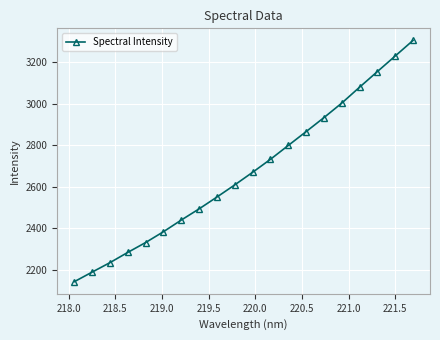

Reading right to left, list all the values displayed in this chart.

3303.8	3228.9	3154.1	3079.0	3002.5	2932.7	2865.4	2798.9	2732.4	2669.9	2609.5	2551.1	2494.2	2440.4	2384.4	2332.3	2284.9	2235.7	2190.1	2144.0